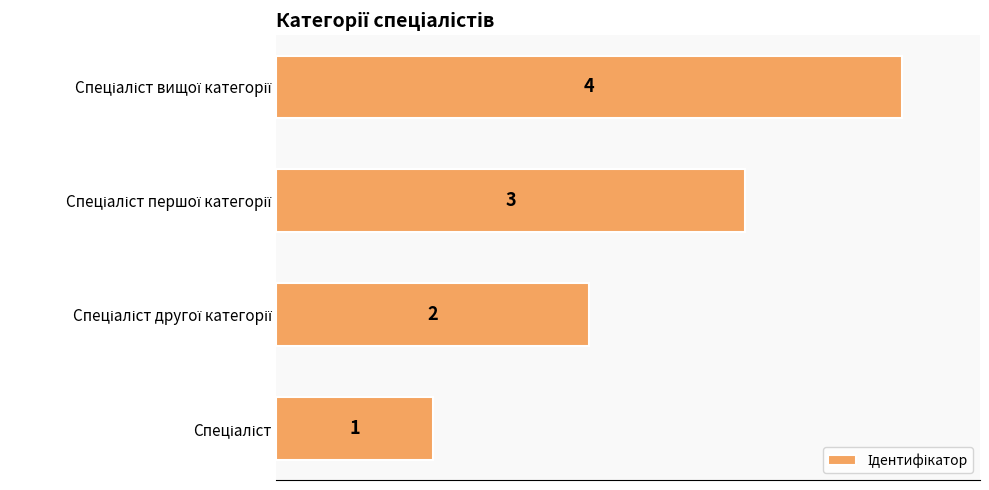

How many values are between 2 and 4?

3